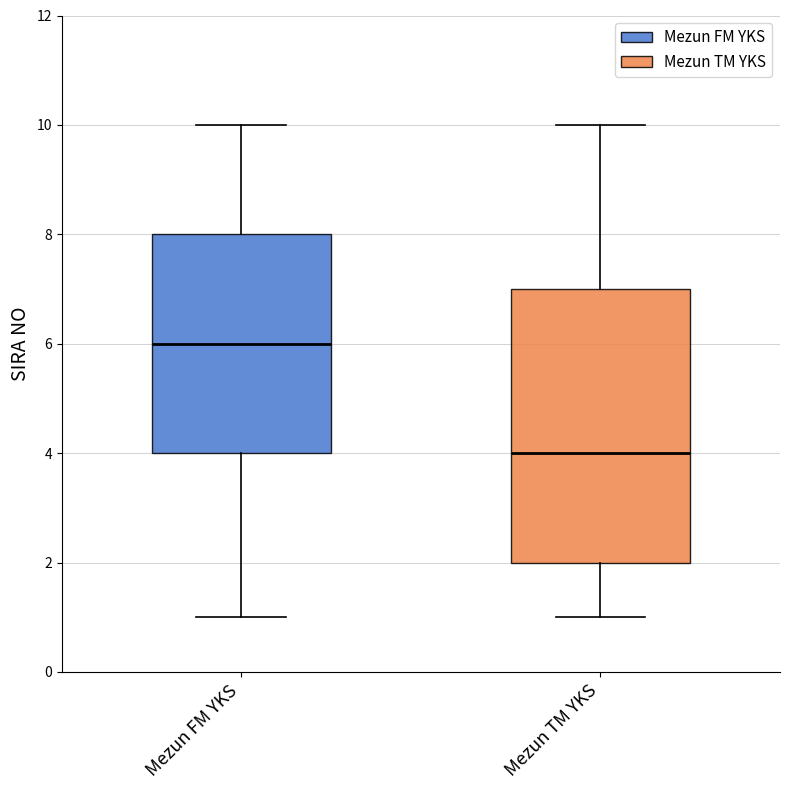

Reading left to right, transcribe this box plot: for each box, give where its median line is, the range the box spans, and where its two whiskers end, as read against the y-axis. The values are not printed on the chart, so give them approximately, as read against the axis.

Mezun FM YKS: median 6, box 4 to 8, whiskers 1 to 10
Mezun TM YKS: median 4, box 2 to 7, whiskers 1 to 10